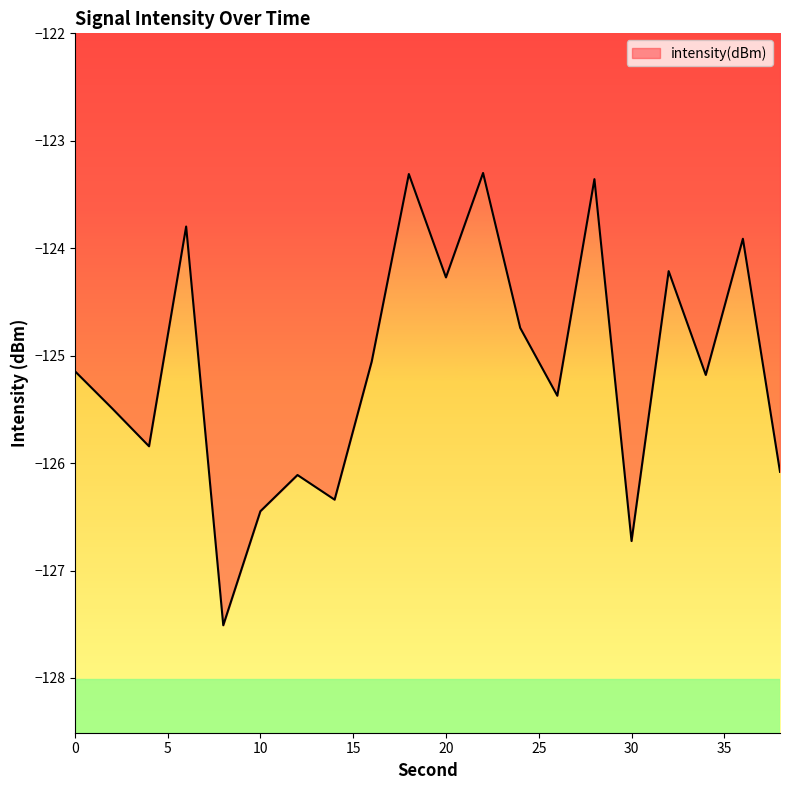

What is the difference between the maximum and minimum values?

4.2